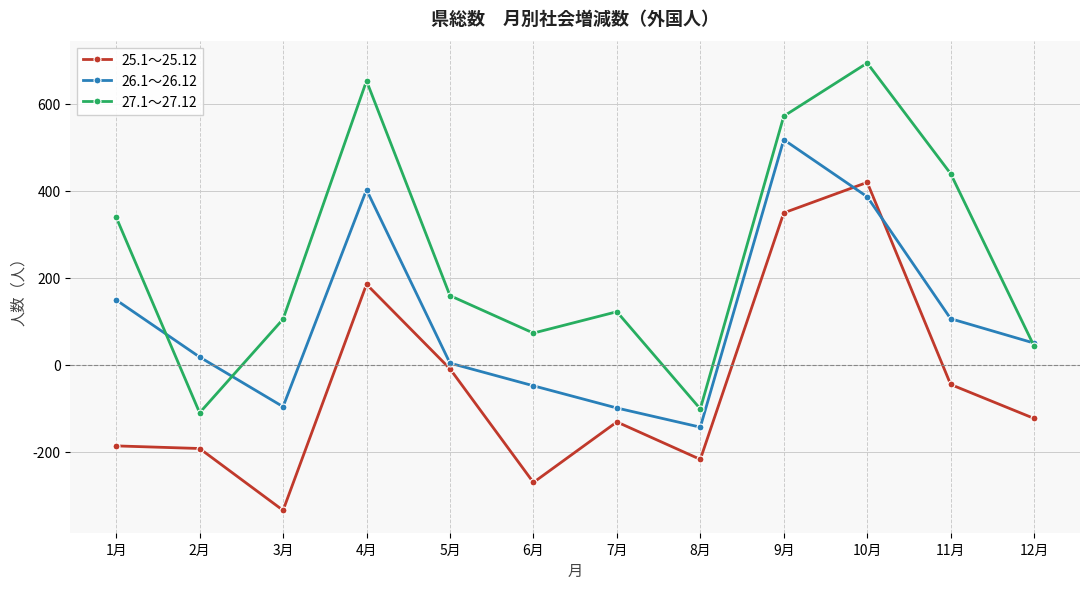

How many categories are shown in the chart?

12